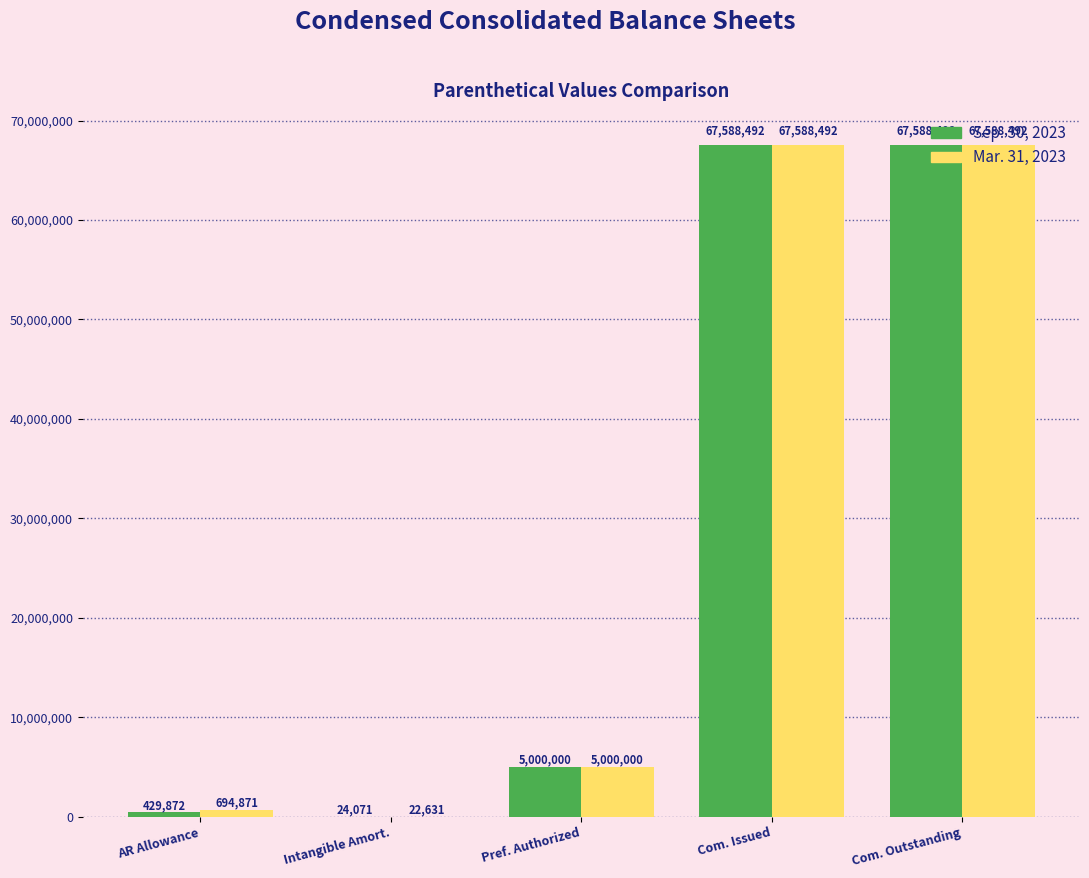

What is the sum of the Mar. 31, 2023 values at Com. Issued and Pref. Authorized?

72588492